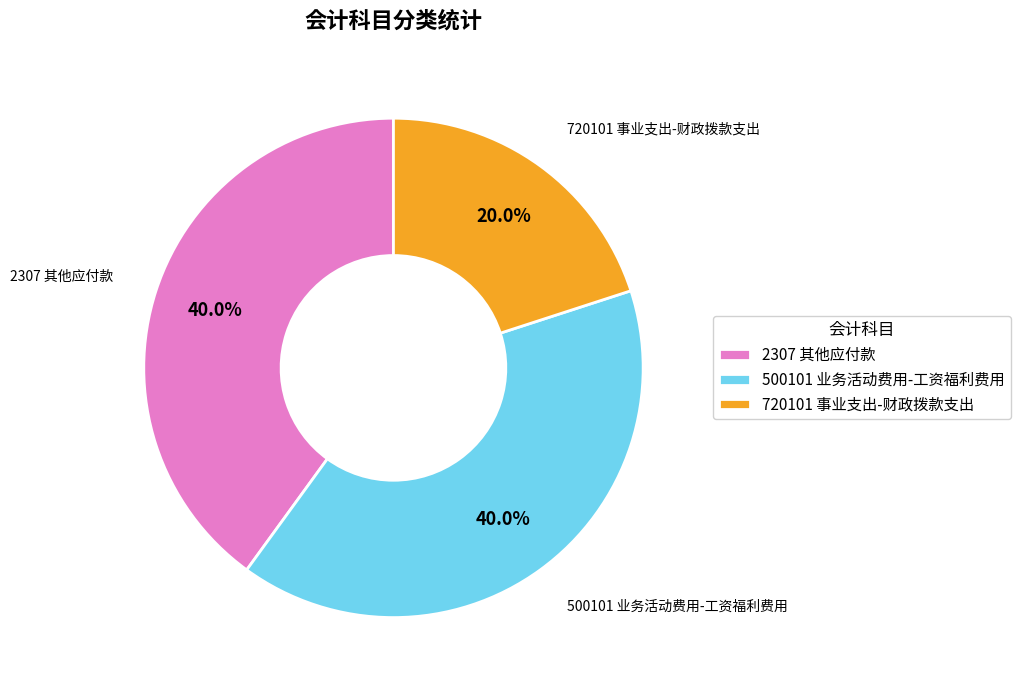

To the nearest percent, what is the combined percentage of 2307 其他应付款 and 500101 业务活动费用-工资福利费用?

80%